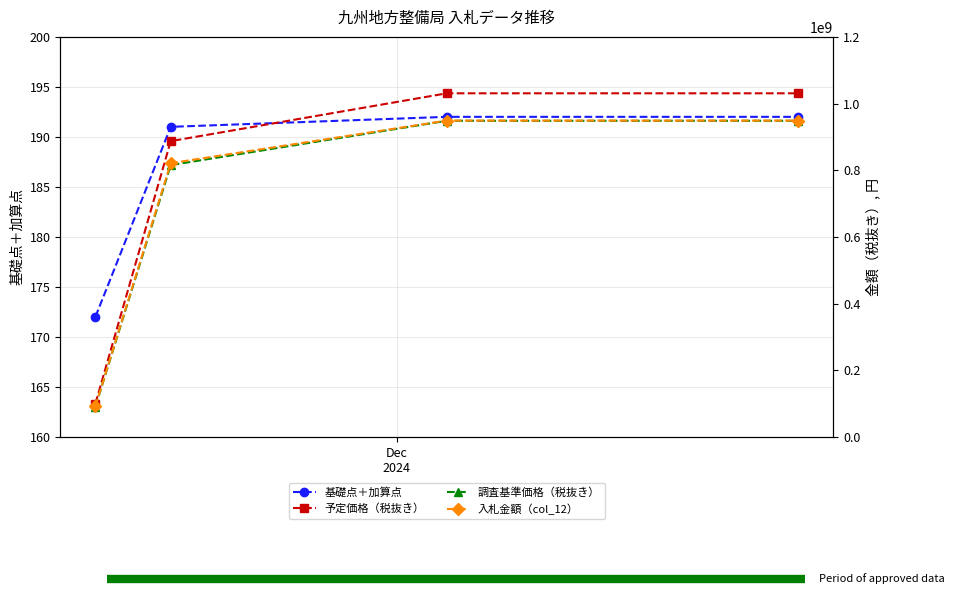

True or false: 基礎点＋加算点 has more than 2 interior local peaks.

False